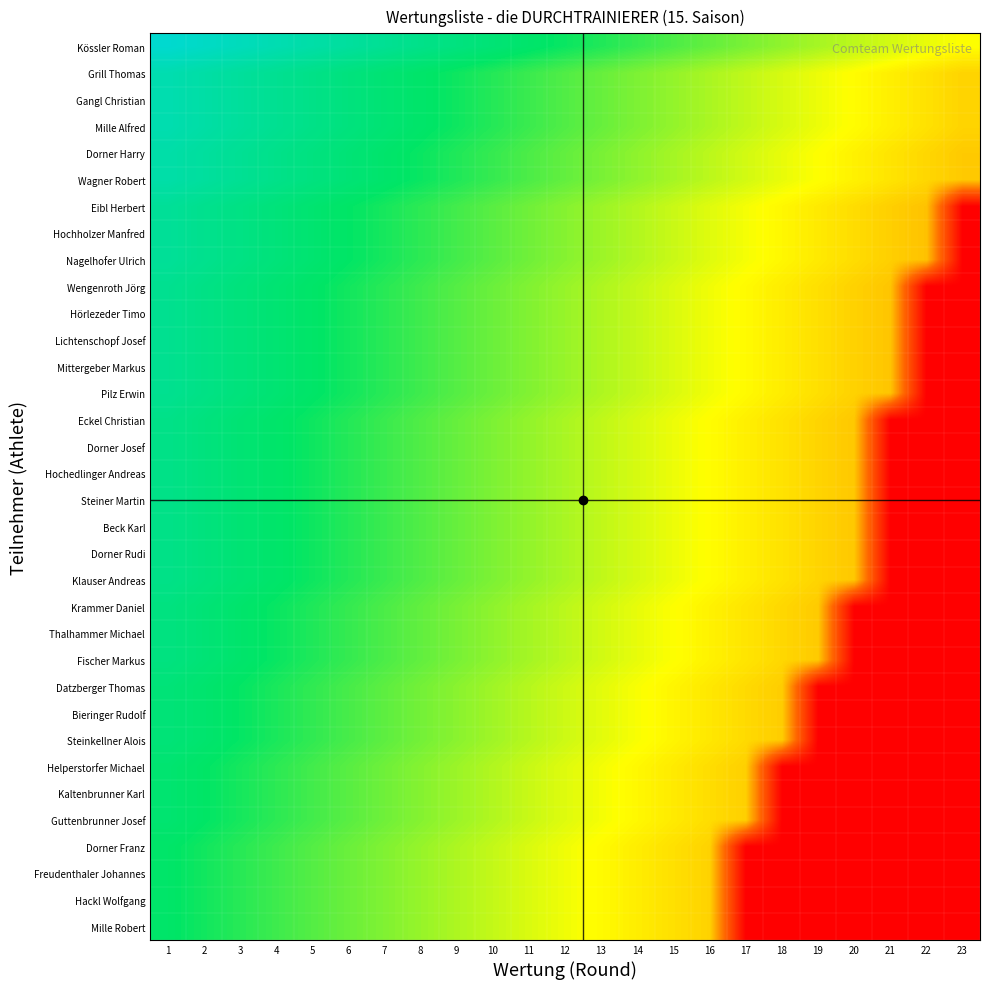

How many series are shown in this chart?

34